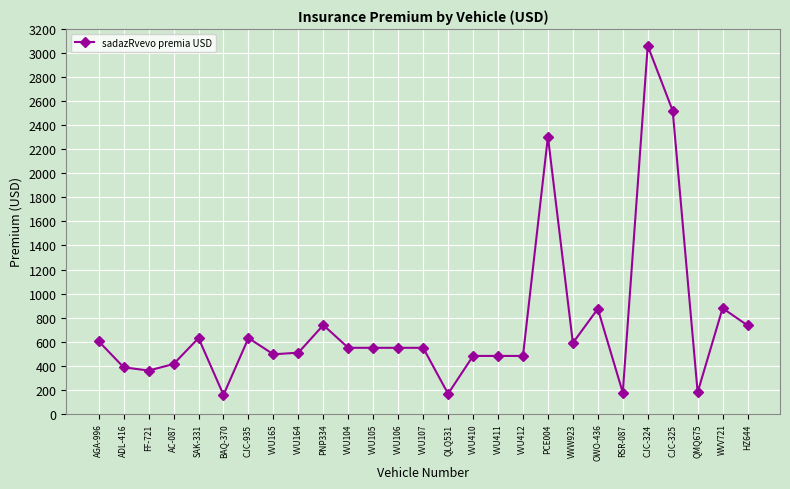

What is the ratio of the value at VVU106 to the value at PNP334?

0.7